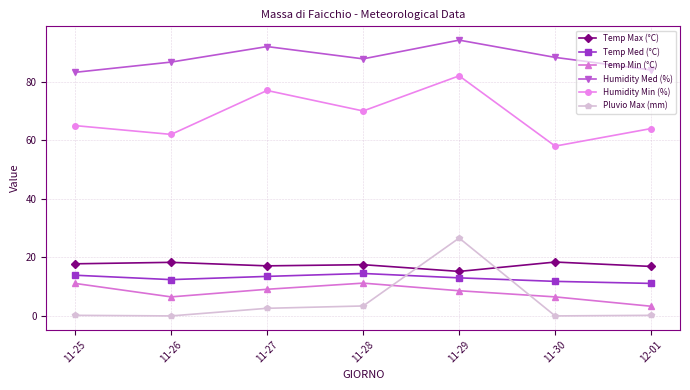

Which series has the widest spread of values?

Pluvio Max (mm)